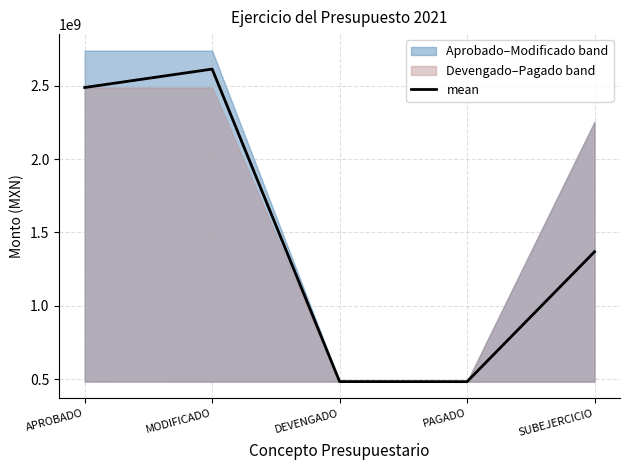

What is the sum of all values?

7437834416